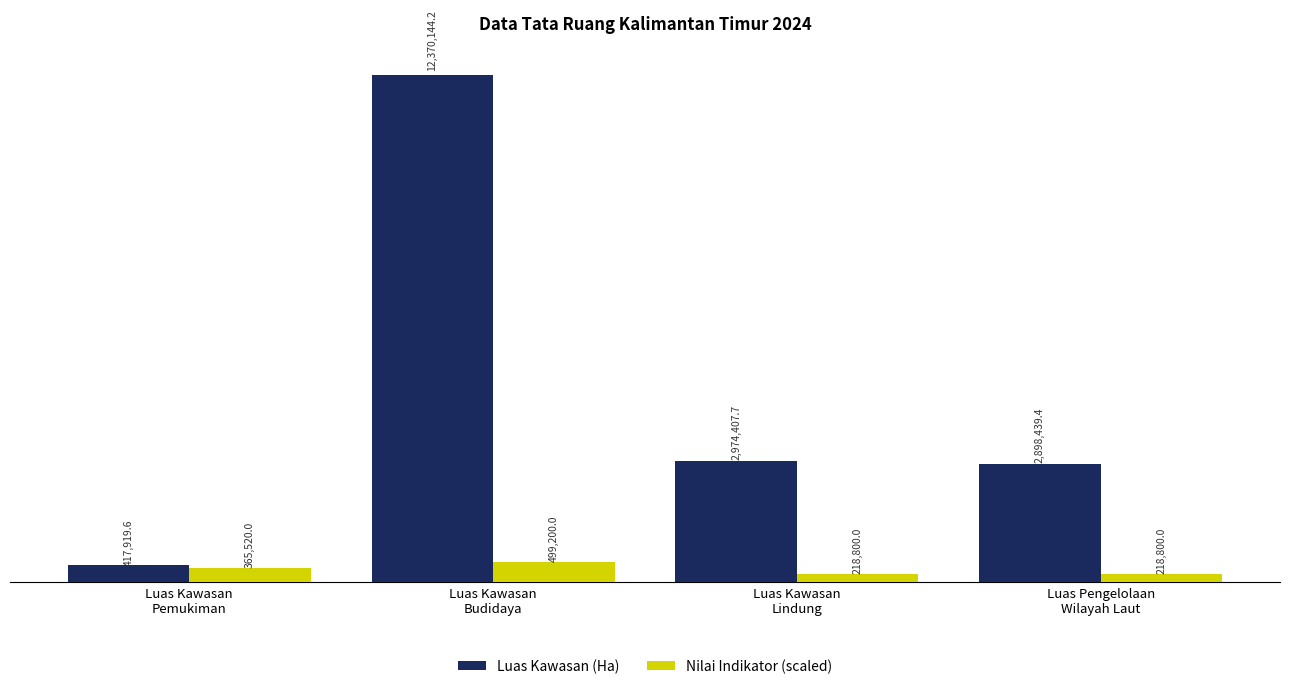

Which category has the lowest value in the Nilai Indikator (scaled) series?

Luas Kawasan
Lindung